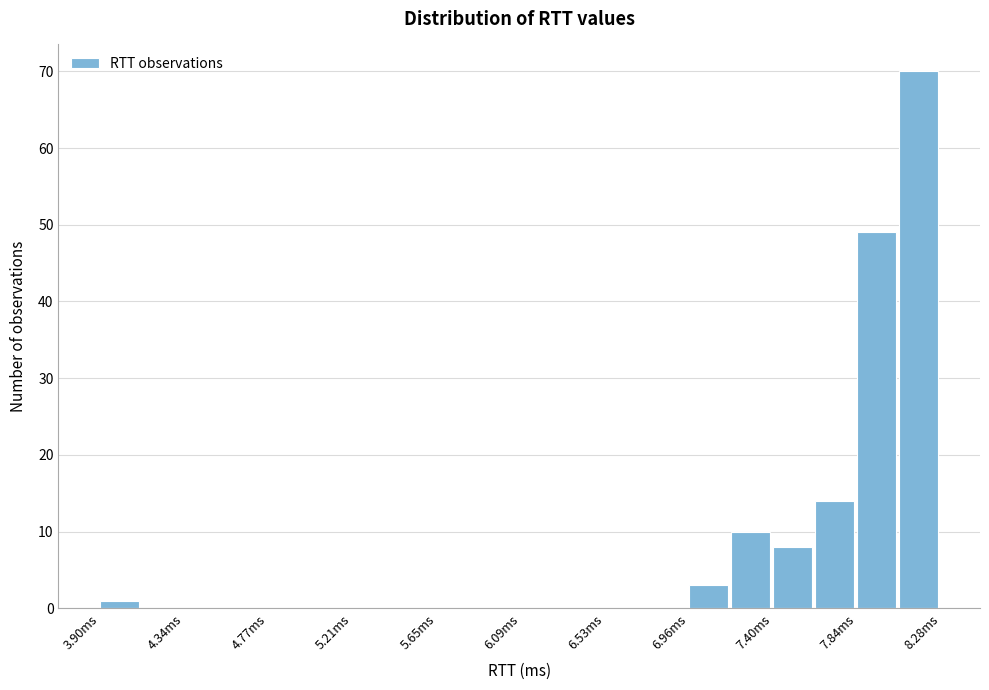

Reading left to right, list every bar in this chart as the range it spans on the x-axis followed by its height. Neither the bar edges nor the heights are printed on the chart, so give them approximately, as read against the axes.

3.90 to 4.10: 1
4.10 to 4.35: 0
4.35 to 4.55: 0
4.55 to 4.75: 0
4.75 to 5.00: 0
5.00 to 5.20: 0
5.20 to 5.45: 0
5.45 to 5.65: 0
5.65 to 5.85: 0
5.85 to 6.10: 0
6.10 to 6.30: 0
6.30 to 6.55: 0
6.55 to 6.75: 0
6.75 to 6.95: 0
6.95 to 7.20: 3
7.20 to 7.40: 10
7.40 to 7.60: 8
7.60 to 7.85: 14
7.85 to 8.05: 49
8.05 to 8.30: 70